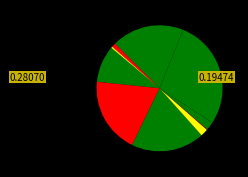

Is there a majority slice in this chart?

No